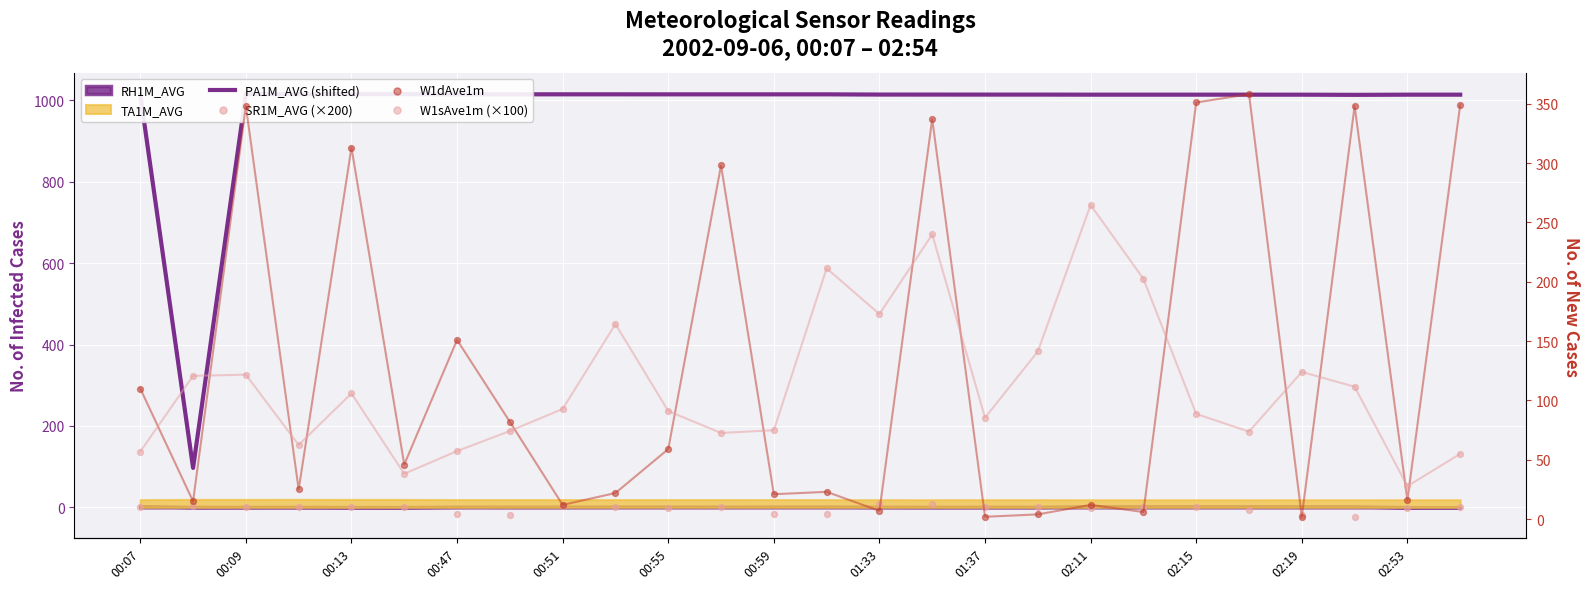

What is the total value across all series at 15?

1598.6